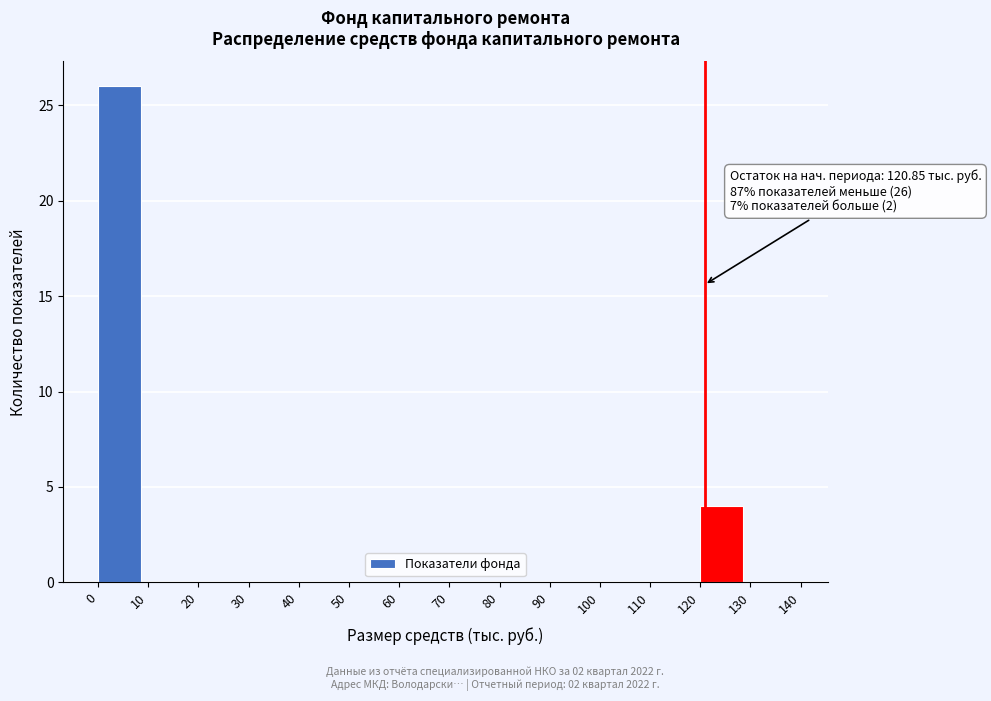

Which range on the x-axis has the tallest bar?

0 to 10